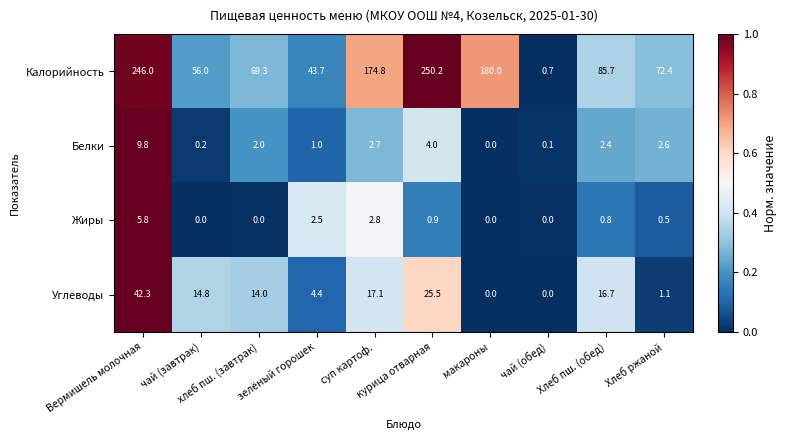

Count the number of data series in this chart.

4